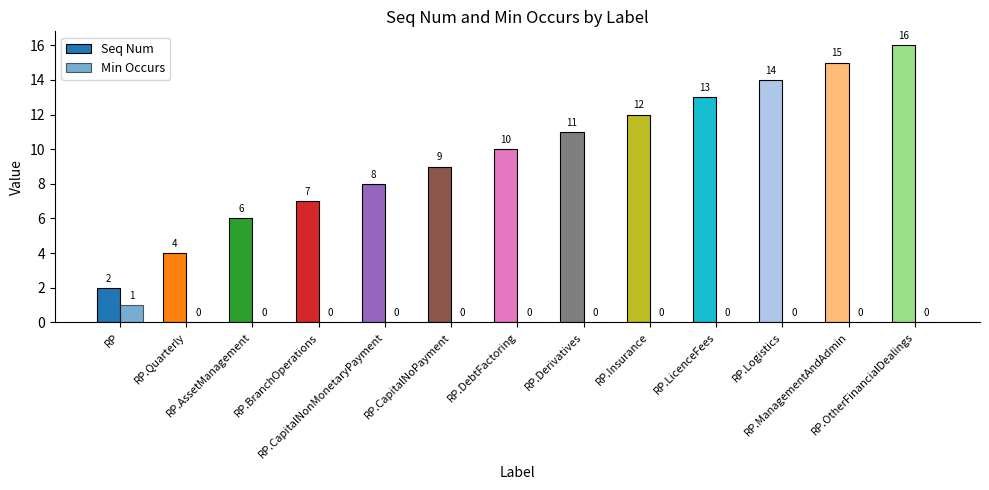

How many groups of bars are there?

13